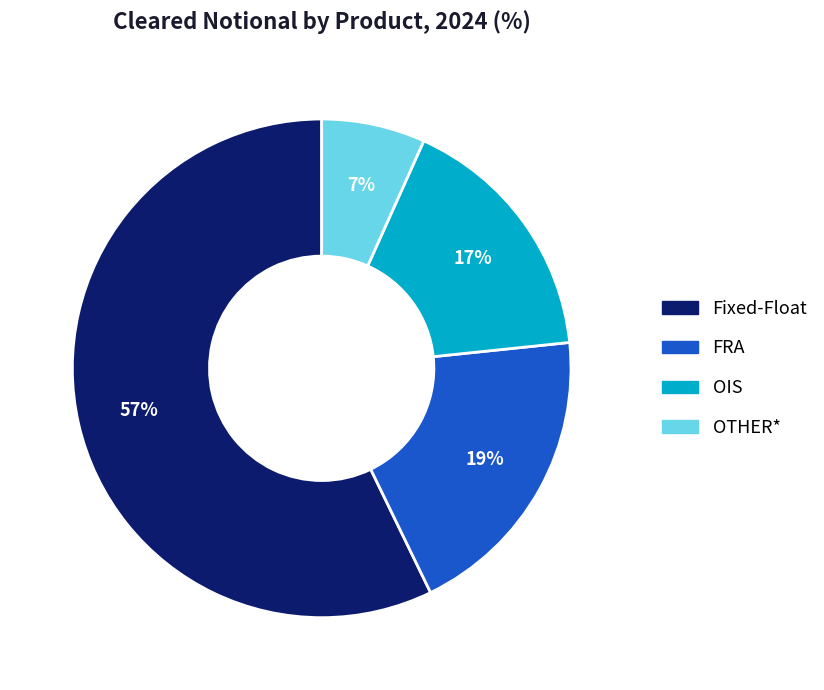

Is there a majority slice in this chart?

Yes